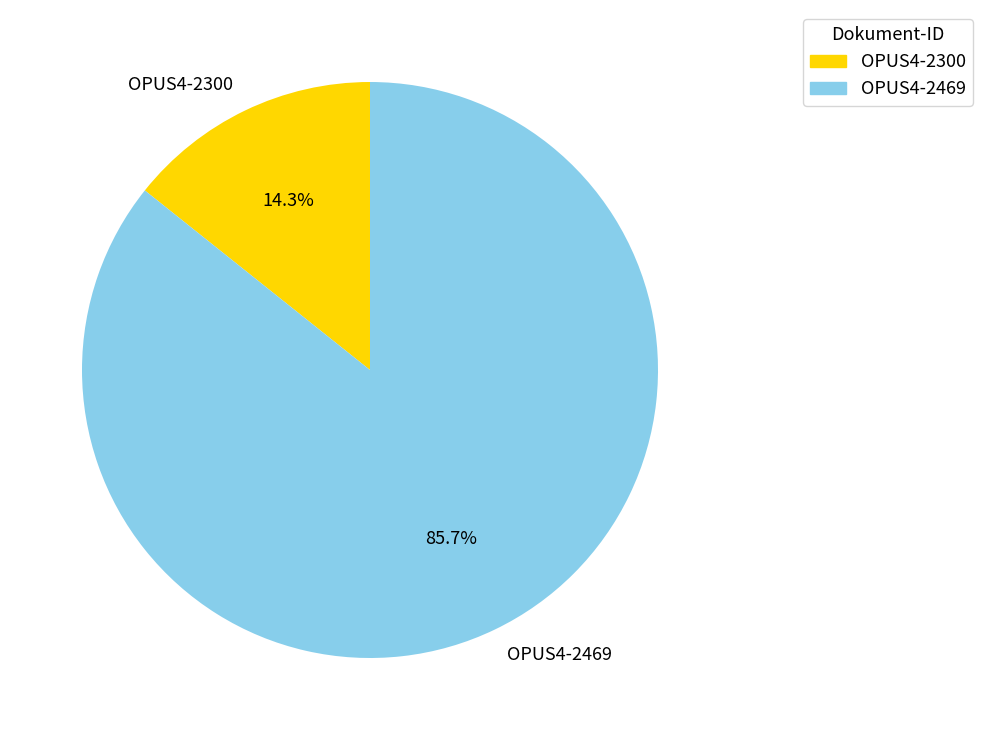

To the nearest percent, what is the difference between the largest and smallest slice percentages?

71%